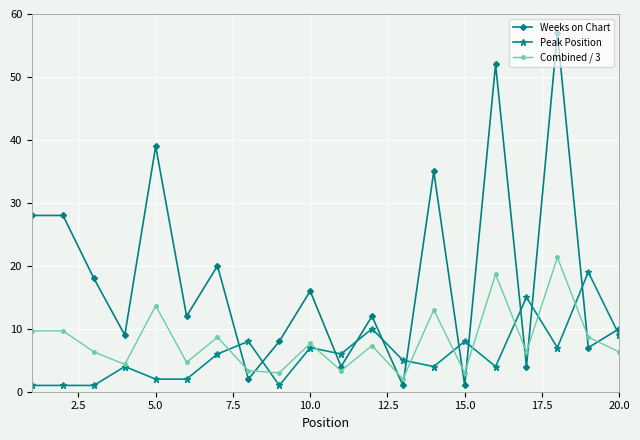

Which series has the largest total across all categories?

Weeks on Chart